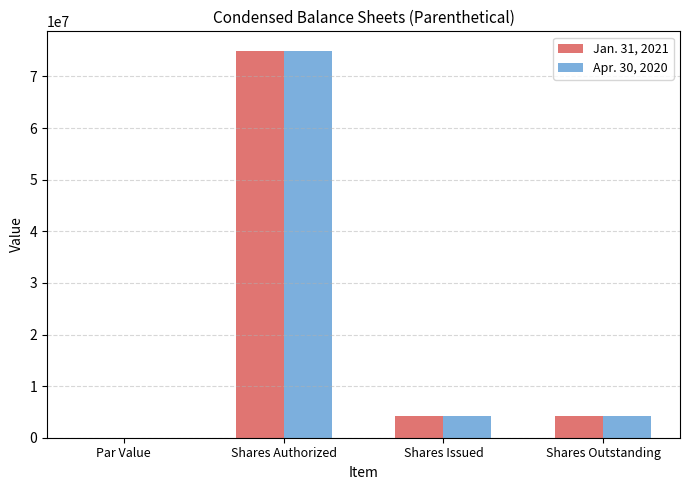

What is the greatest value displayed?

75000000.0